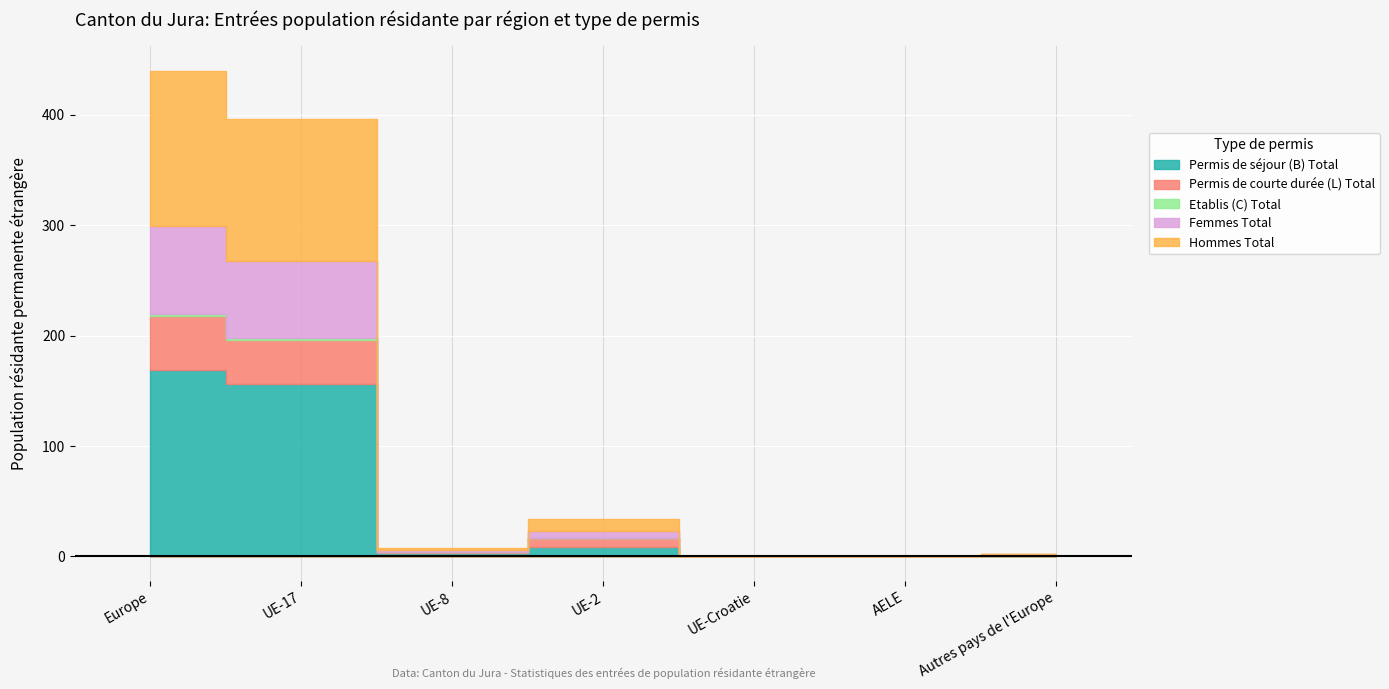

The value of Femmes Total at UE-17 is 70. True or false?

True